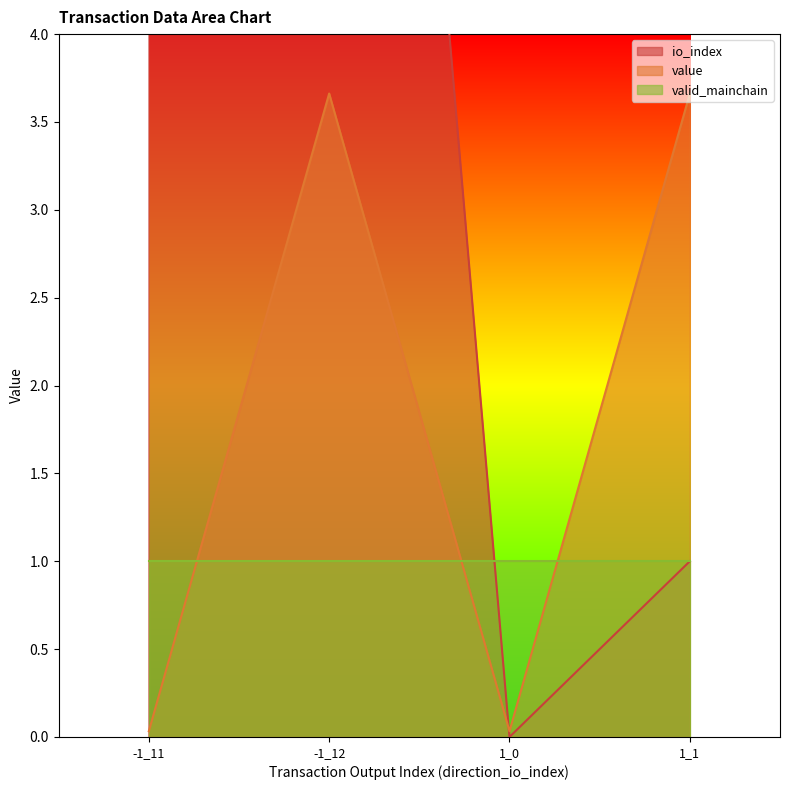

What position from the left is 1_1?

4